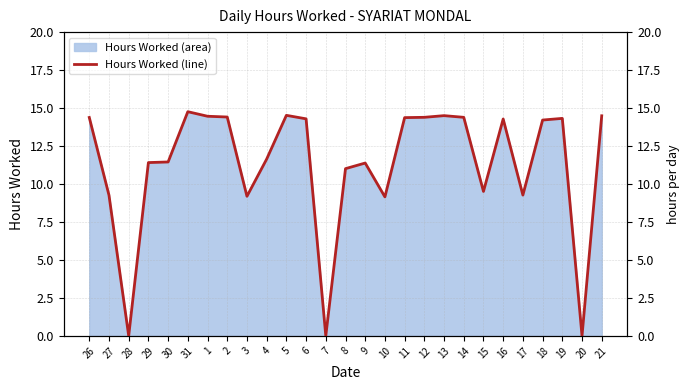

List the labels in order of value, largest first.

31, 5, 13, 21, 1, 2, 12, 14, 26, 11, 19, 6, 16, 18, 4, 30, 29, 9, 8, 15, 17, 27, 3, 10, 28, 7, 20